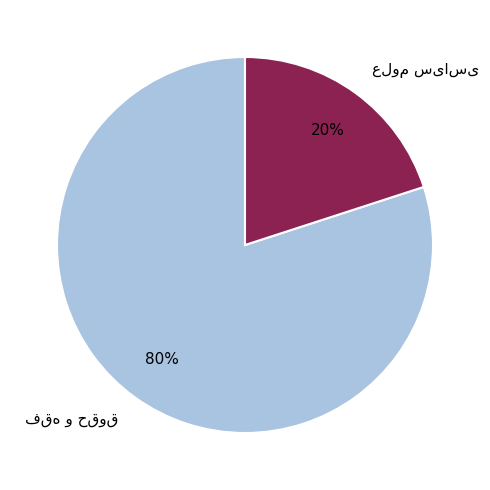

To the nearest percent, what is the average slice percentage?

50%